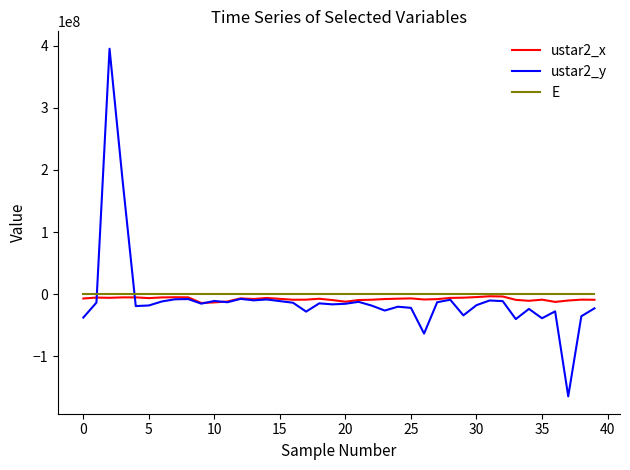

What are all the series names shown in the legend?

ustar2_x, ustar2_y, E